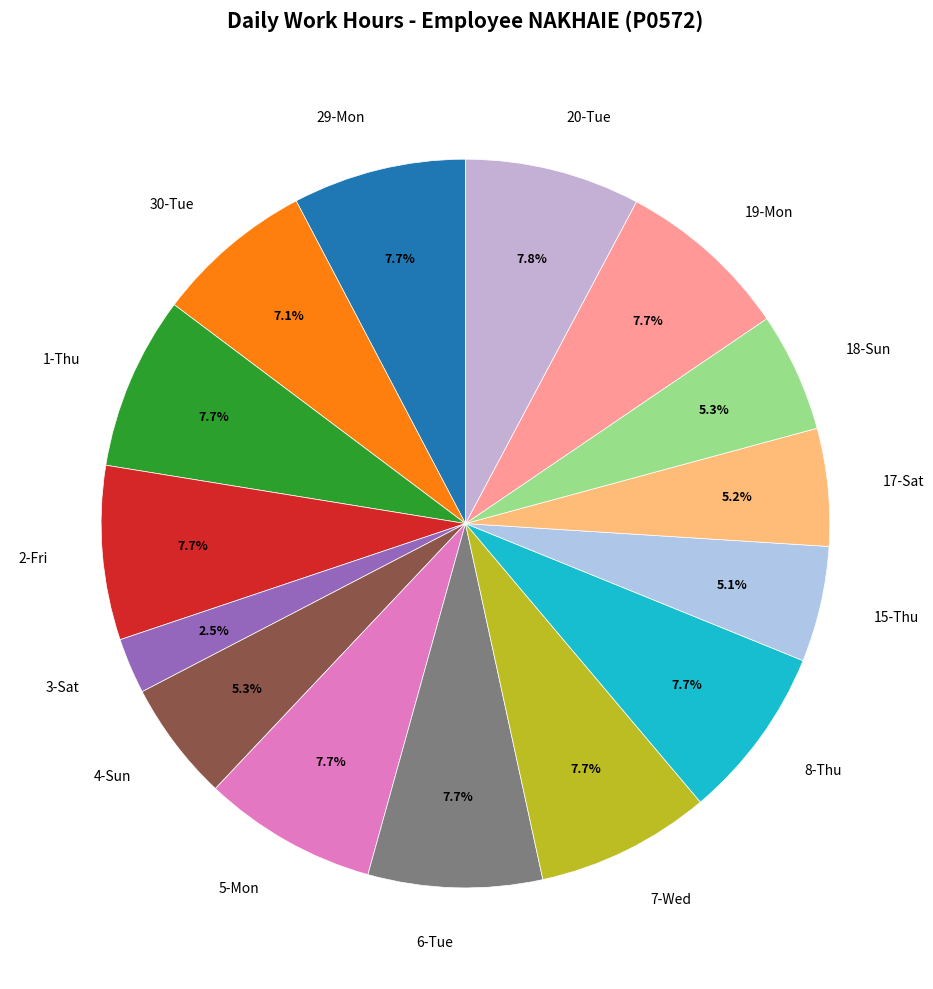

What is the ratio of the value at 4-Sun to the value at 15-Thu?

1.0